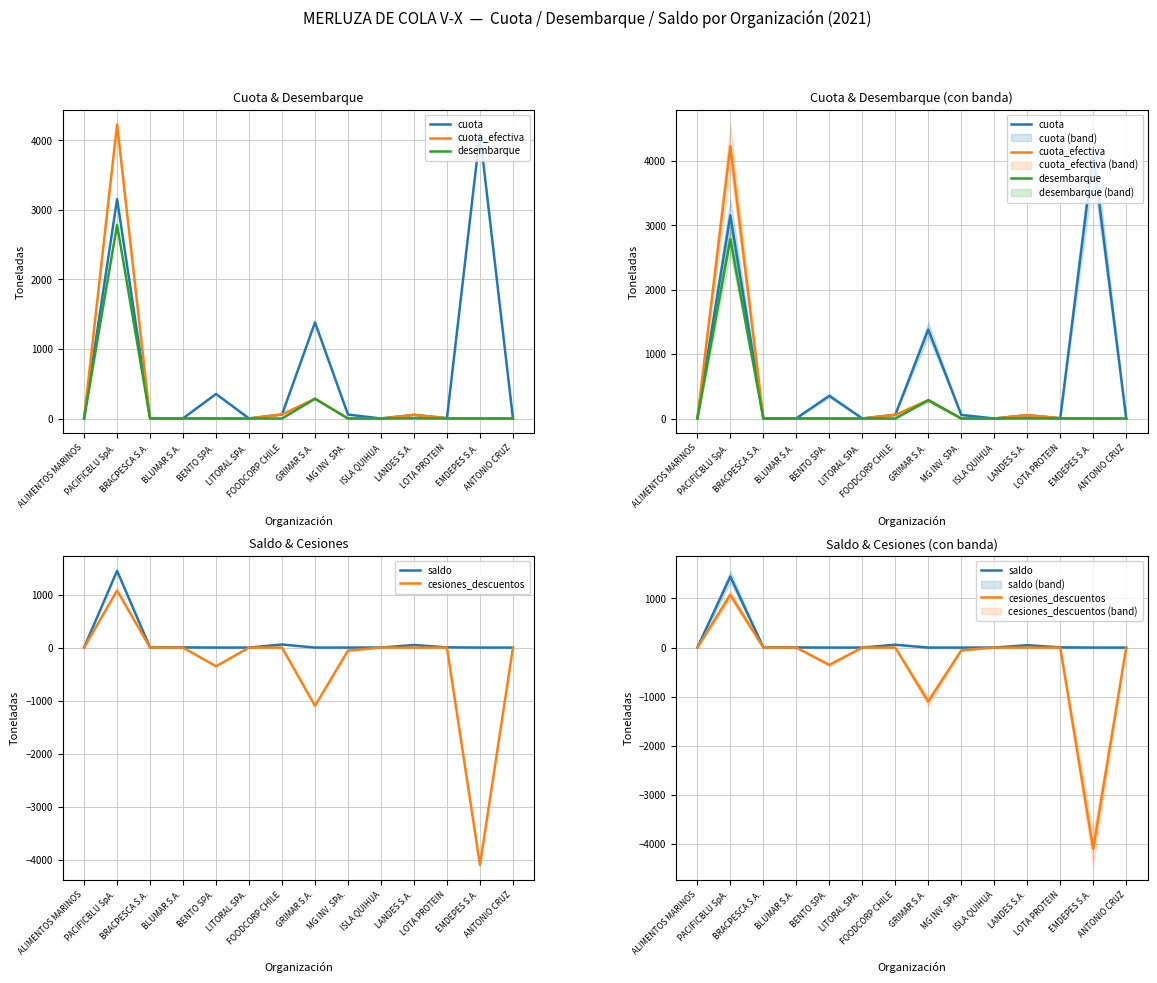

Which series has the largest total across all categories?

cuota